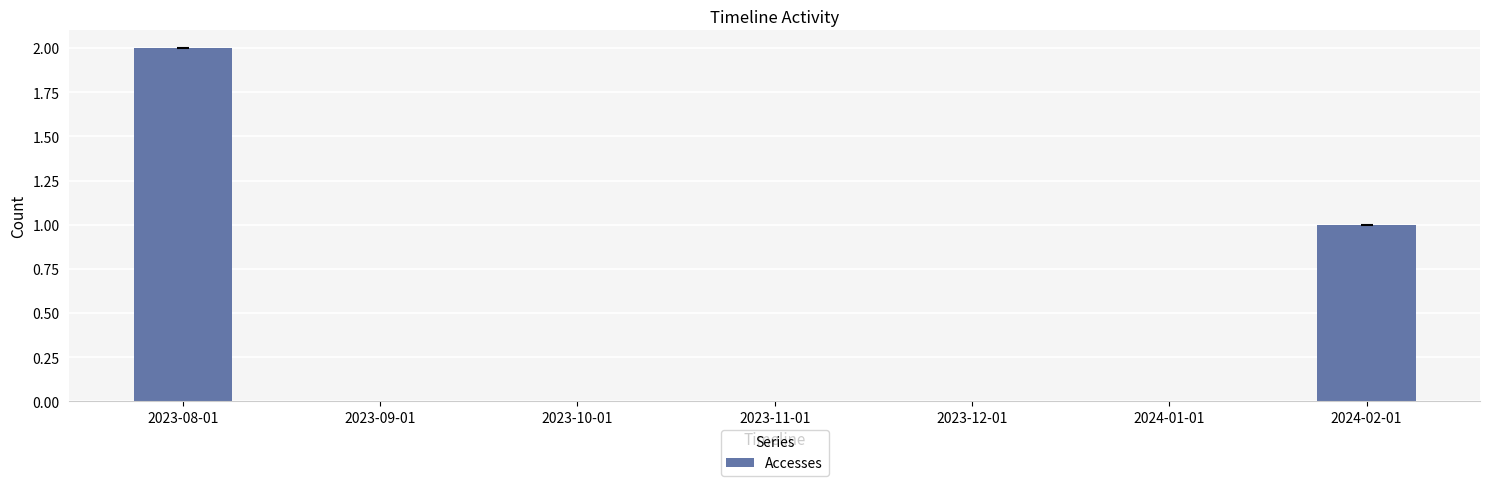

Between 2023-08-01 and 2023-11-01, which is larger?

2023-08-01